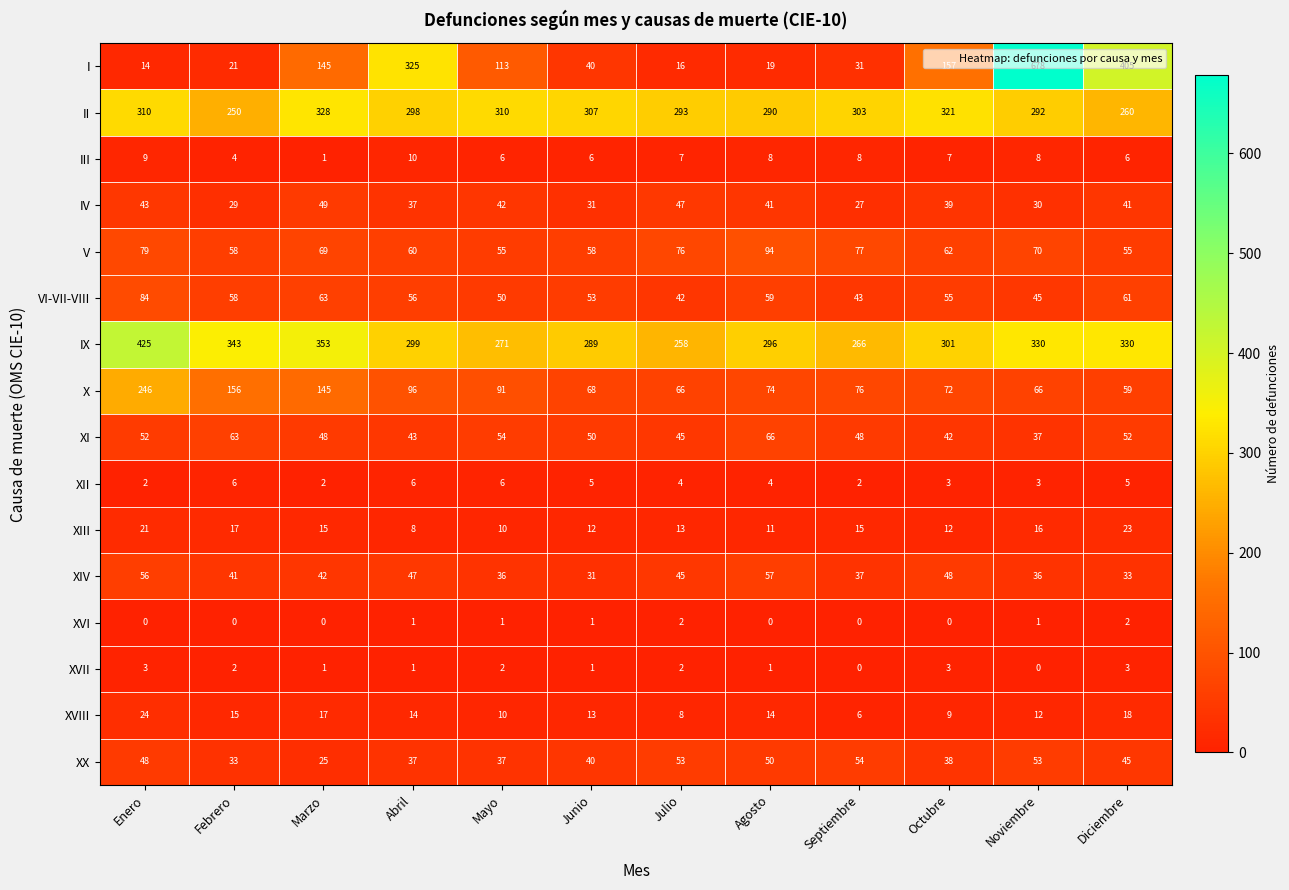

At which label does XX reach its minimum?

Marzo